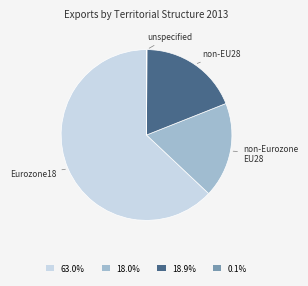

What is the largest slice in the pie chart?

Eurozone18